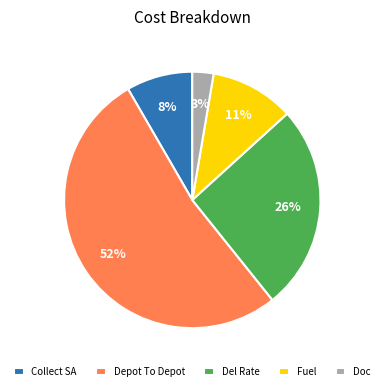

Which slice is the smallest?

Doc